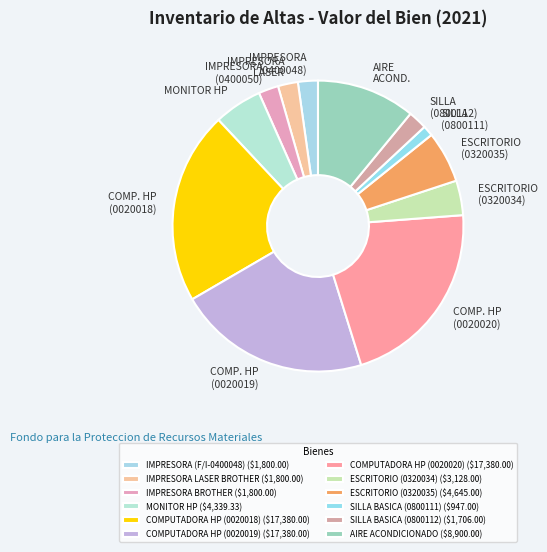

To the nearest percent, what is the difference between the largest and smallest slice percentages?

20%